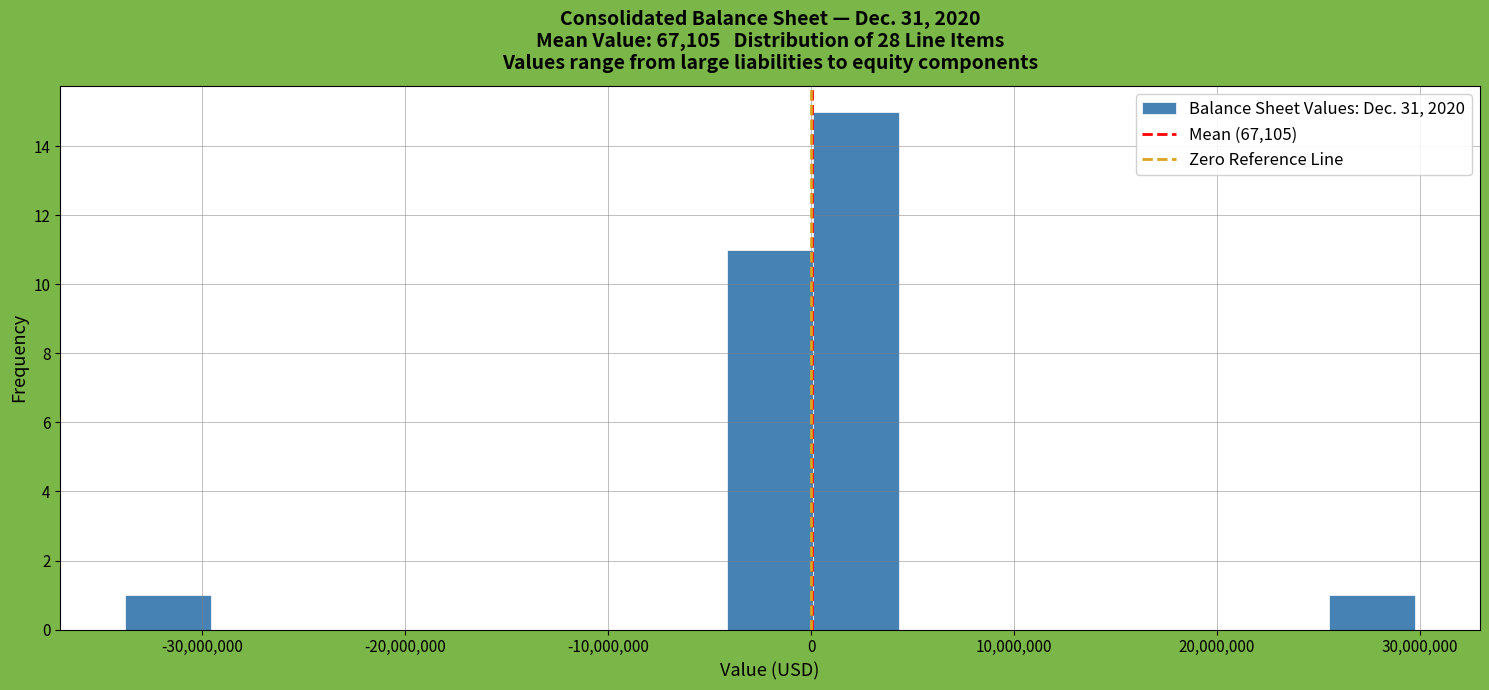

Reading left to right, transcribe this chart: for each bar, give the range it covers on the x-axis and its height. Neither the bar edges nor the heights are printed on the chart, so give them approximately, as read against the axes.

-34000000 to -30000000: 1
-30000000 to -25000000: 0
-25000000 to -21000000: 0
-21000000 to -17000000: 0
-17000000 to -13000000: 0
-13000000 to -8000000: 0
-8000000 to -4000000: 0
-4000000 to 0: 11
0 to 4000000: 15
4000000 to 9000000: 0
9000000 to 13000000: 0
13000000 to 17000000: 0
17000000 to 21000000: 0
21000000 to 26000000: 0
26000000 to 30000000: 1